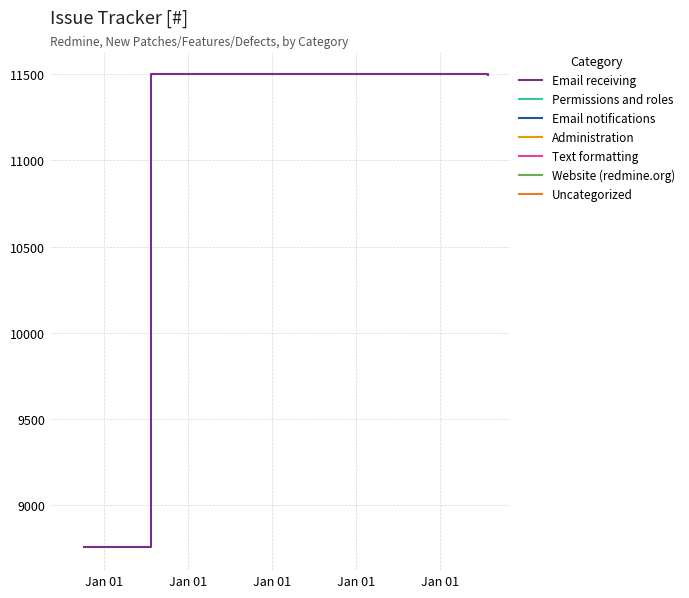

What is the value of the 1st point from the left?

8760